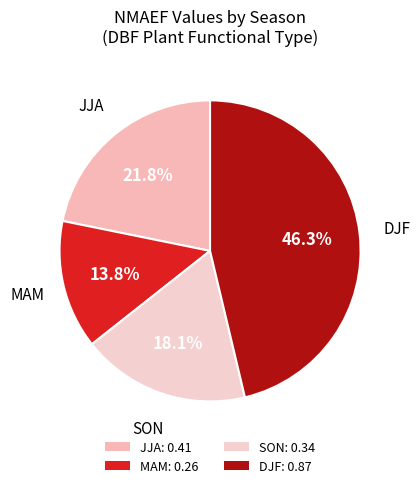

What is the change in value from JJA to DJF?

+0.5